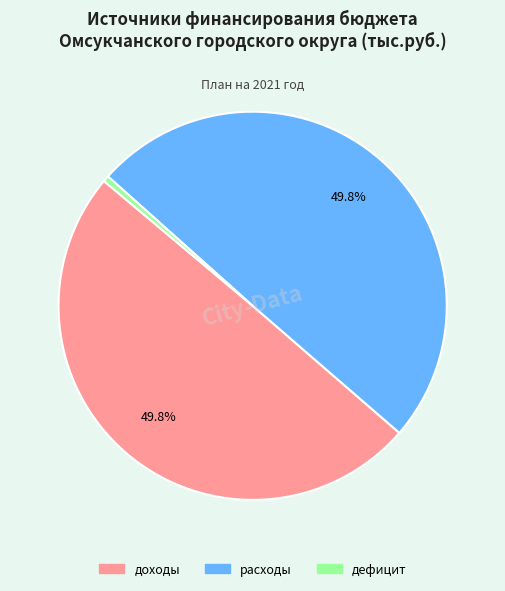

To the nearest percent, what is the average slice percentage?

33%